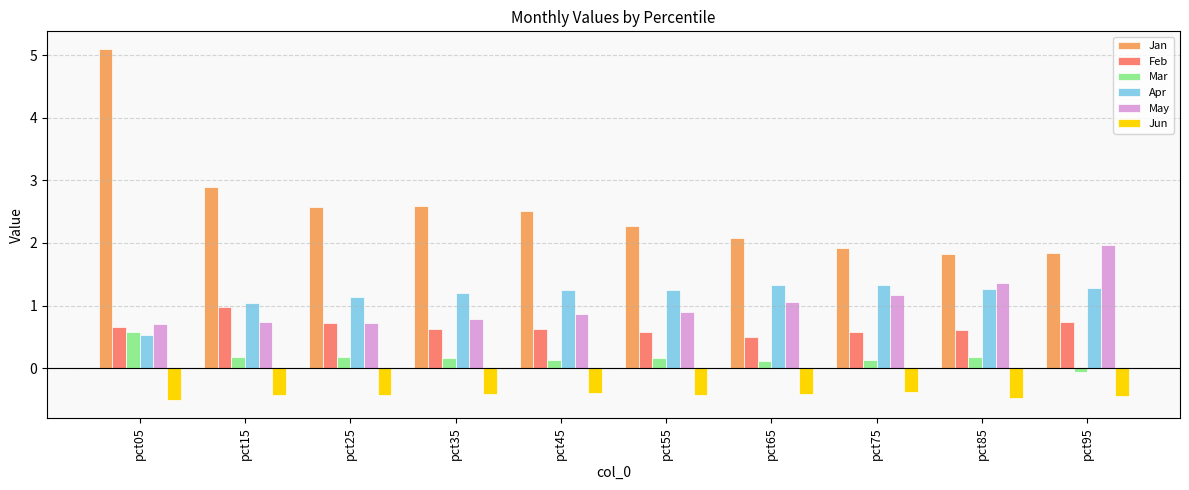

Which series has the largest total across all categories?

Jan